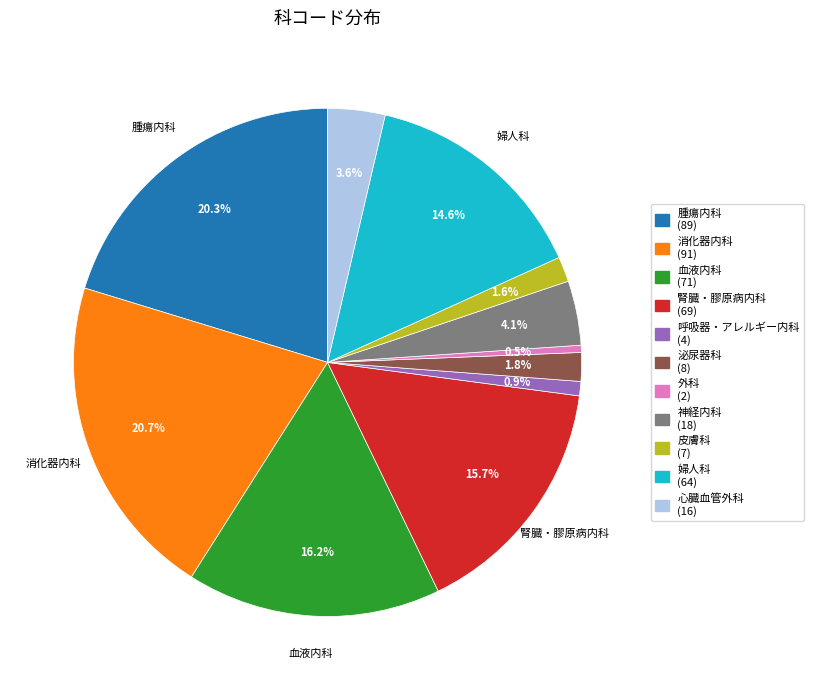

True or false: 消化器内科 accounts for 8% of the total.

False